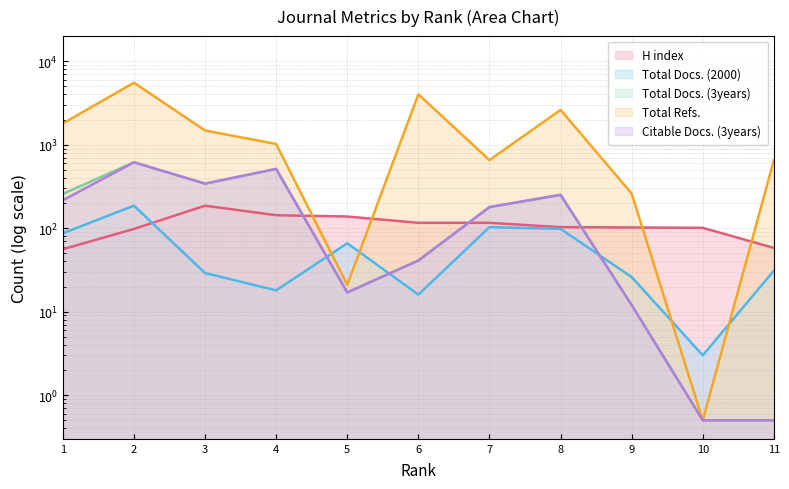

What is the greatest value displayed?

5529.0